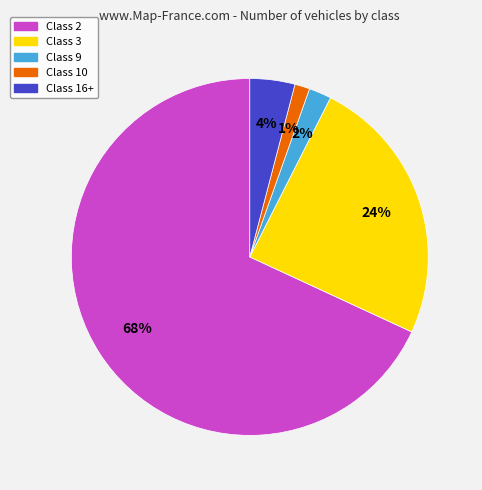

To the nearest percent, what portion does Class 16+ represent?

4%